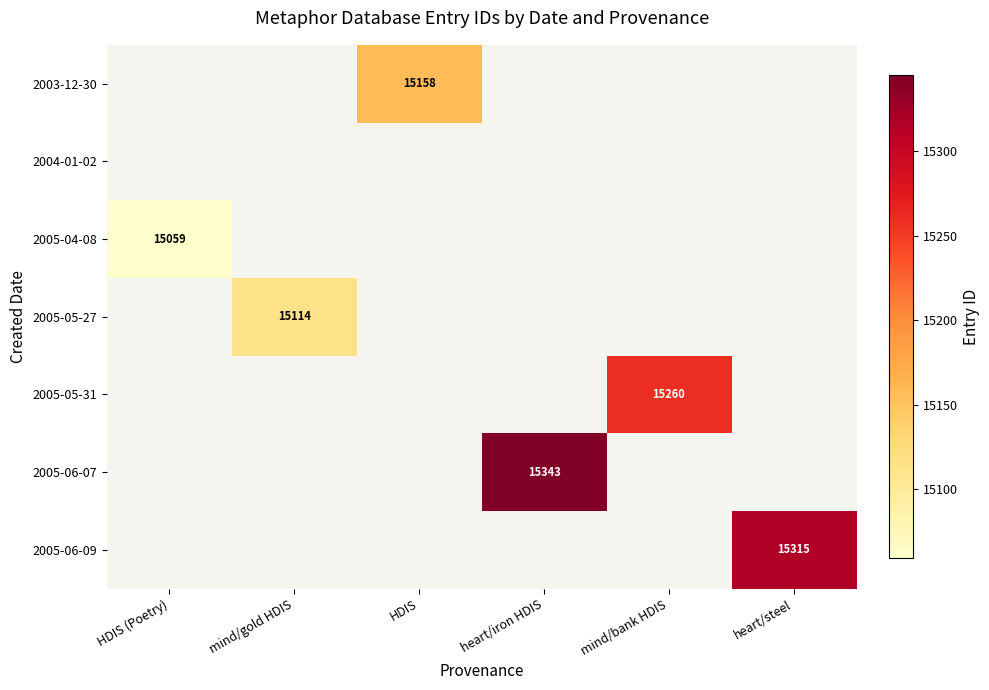

How many data points does each series have?

6